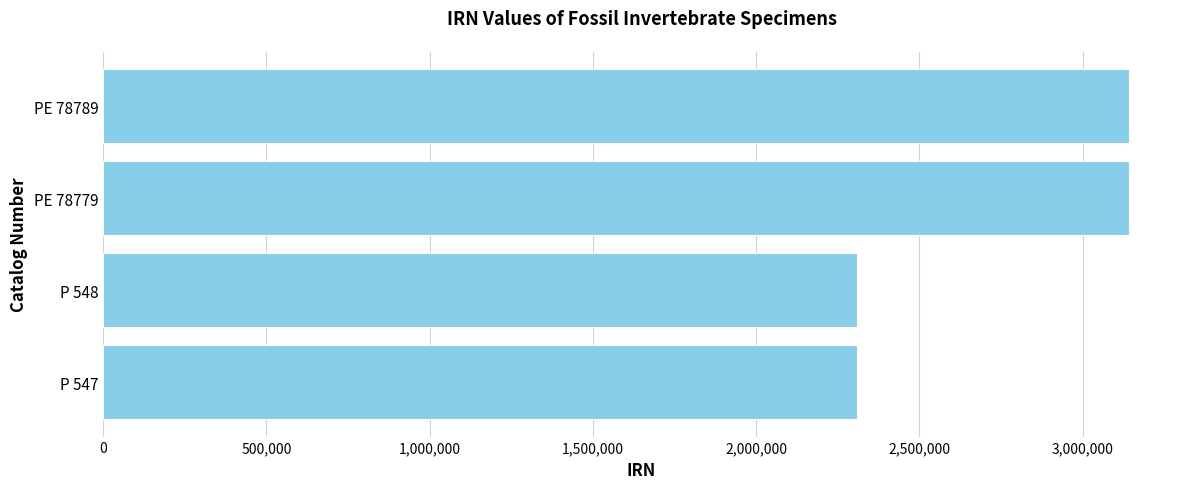

Which has a higher value, P 547 or PE 78789?

PE 78789